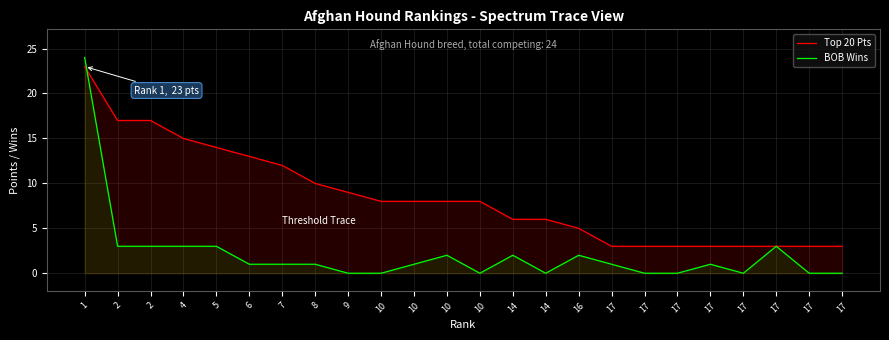

At which label does BOB Wins first exceed 1?

1